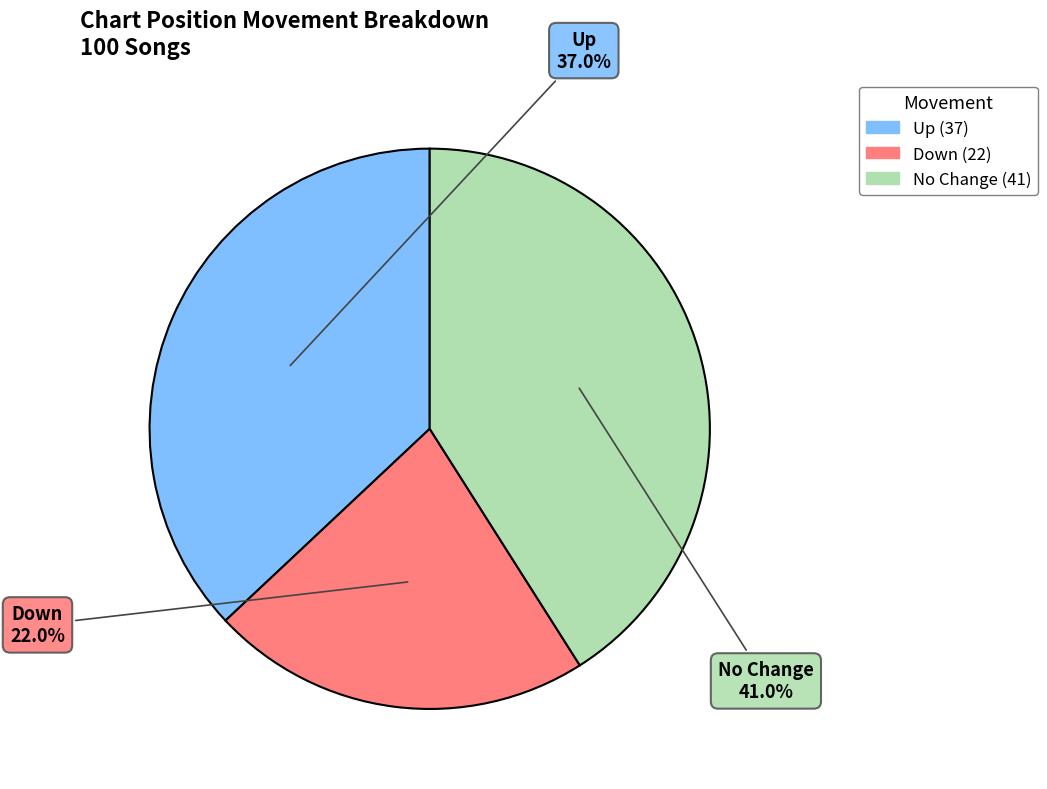

Is there any slice that represents more than half of the pie?

No